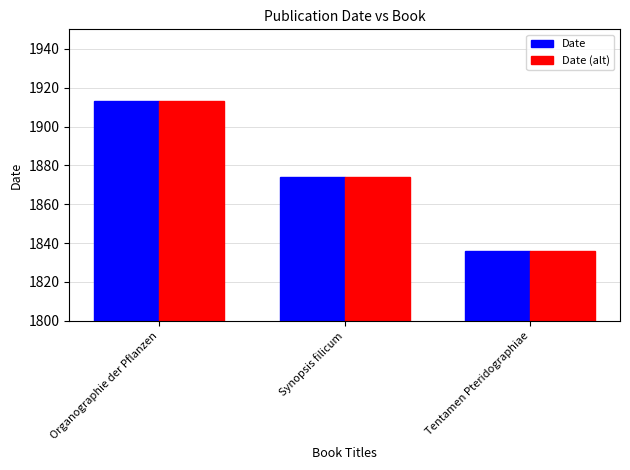

At which category is the sum across all series the highest?

Organographie der Pflanzen